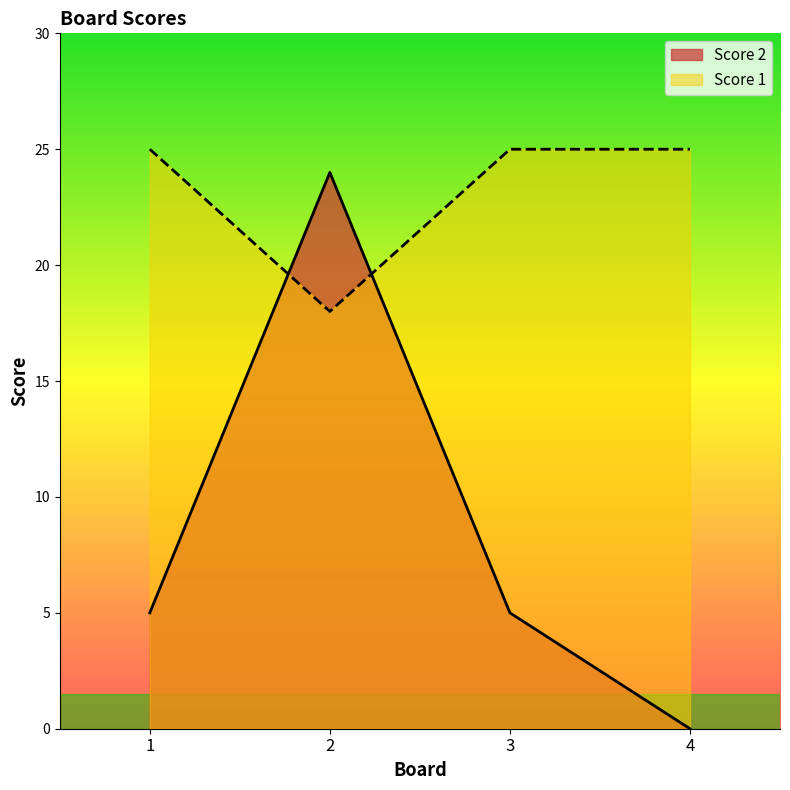

How many times do Score 1 and Score 2 cross each other?

2